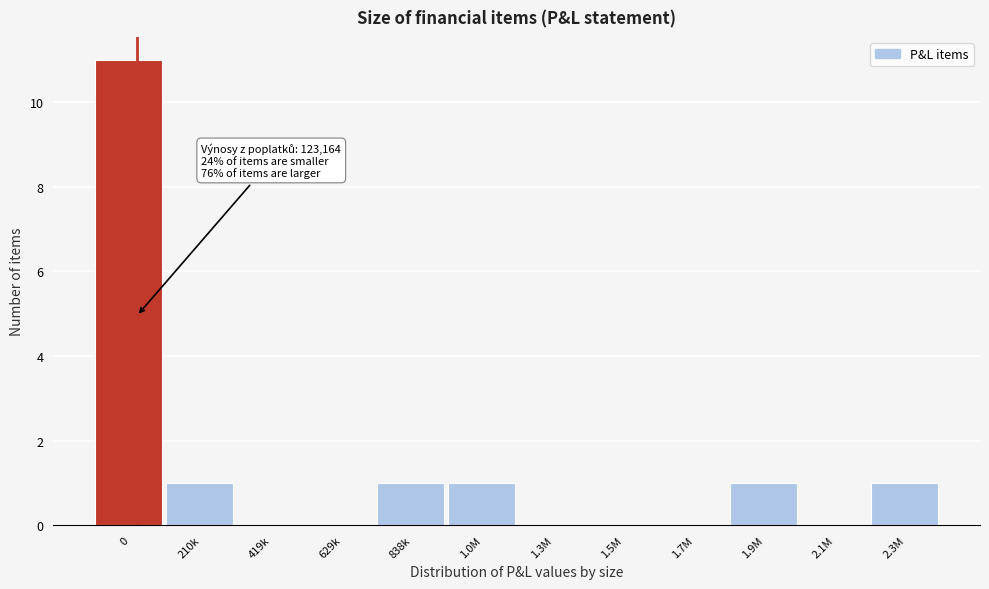

Reading left to right, transcribe all the data shown in this chart.

0=11	210k=1	419k=0	629k=0	838k=1	1.0M=1	1.3M=0	1.5M=0	1.7M=0	1.9M=1	2.1M=0	2.3M=1